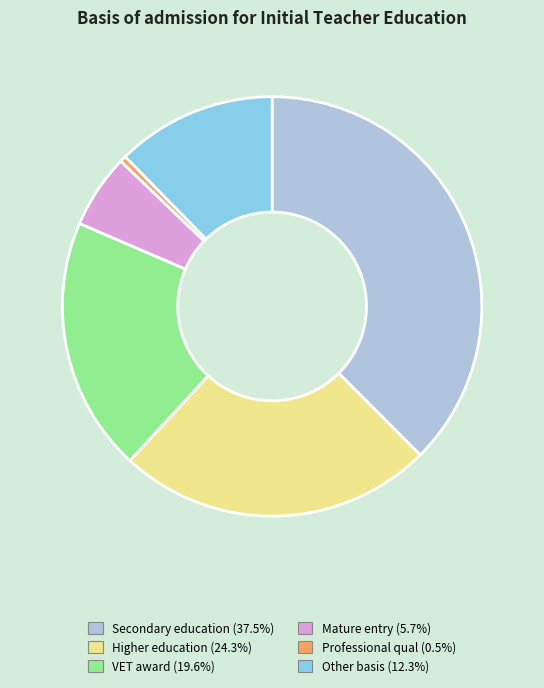

Does VET award account for over 50% of the chart?

No